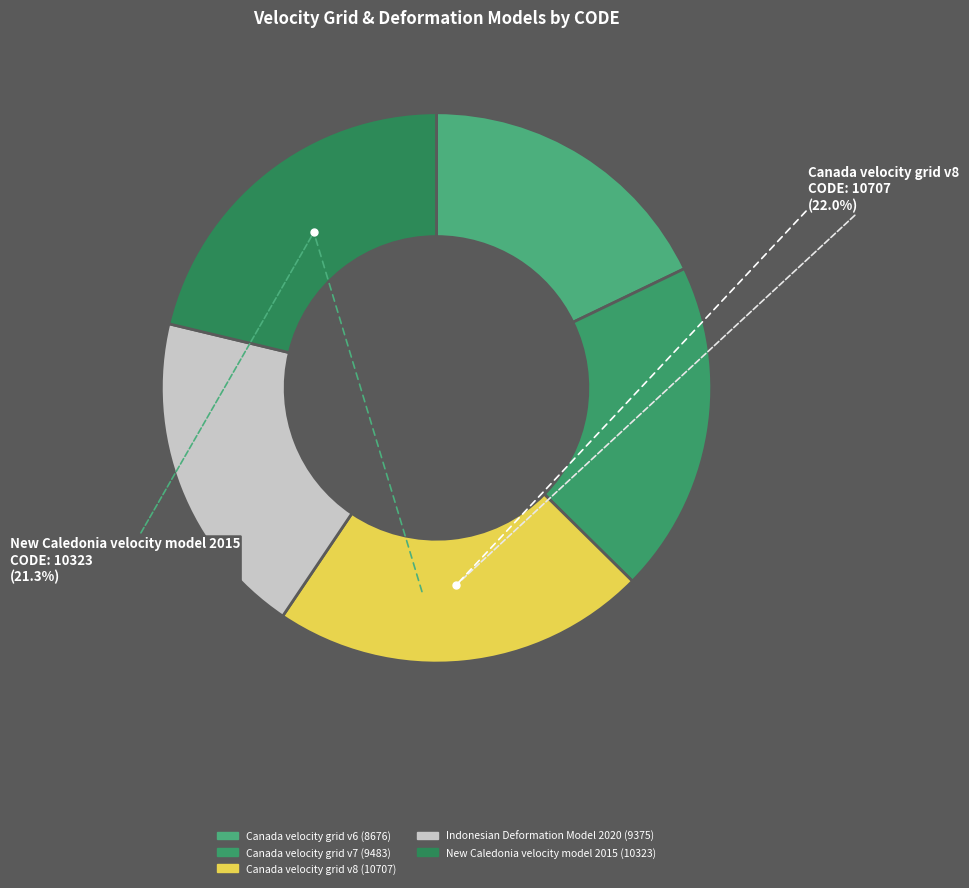

How many segments does this pie chart have?

5